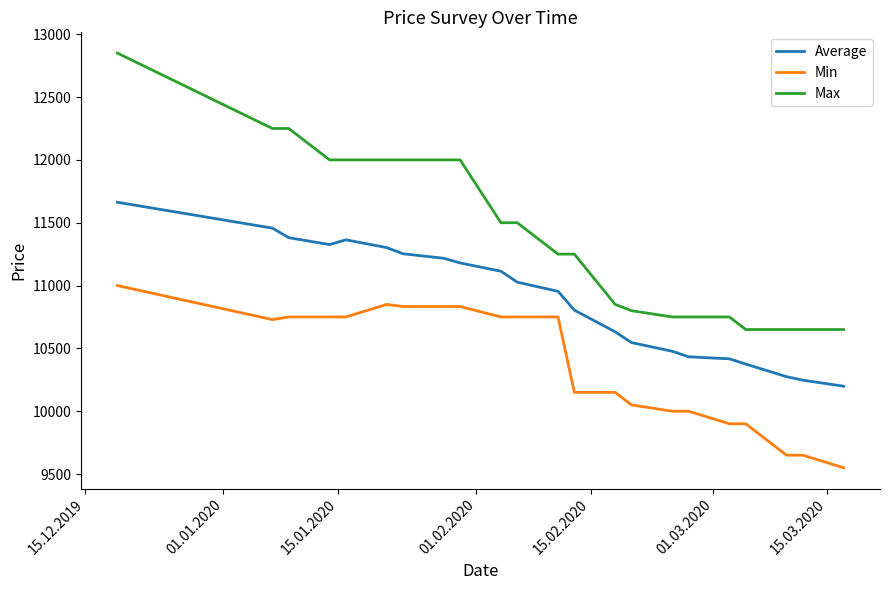

What is the smallest value displayed?

9550